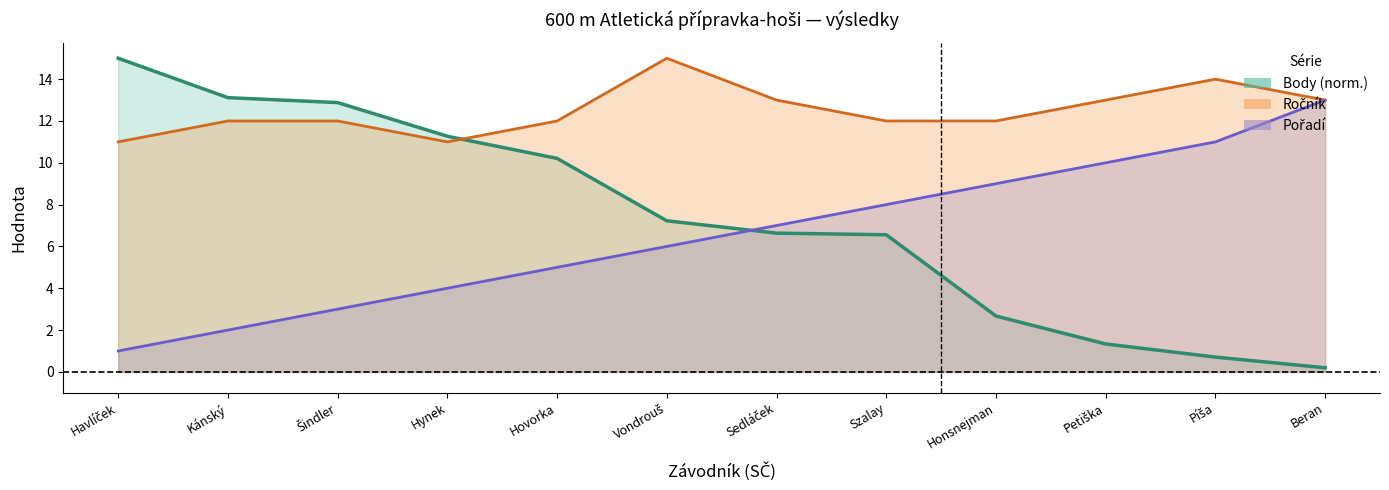

Does the chart display data point markers on the line(s)?

No